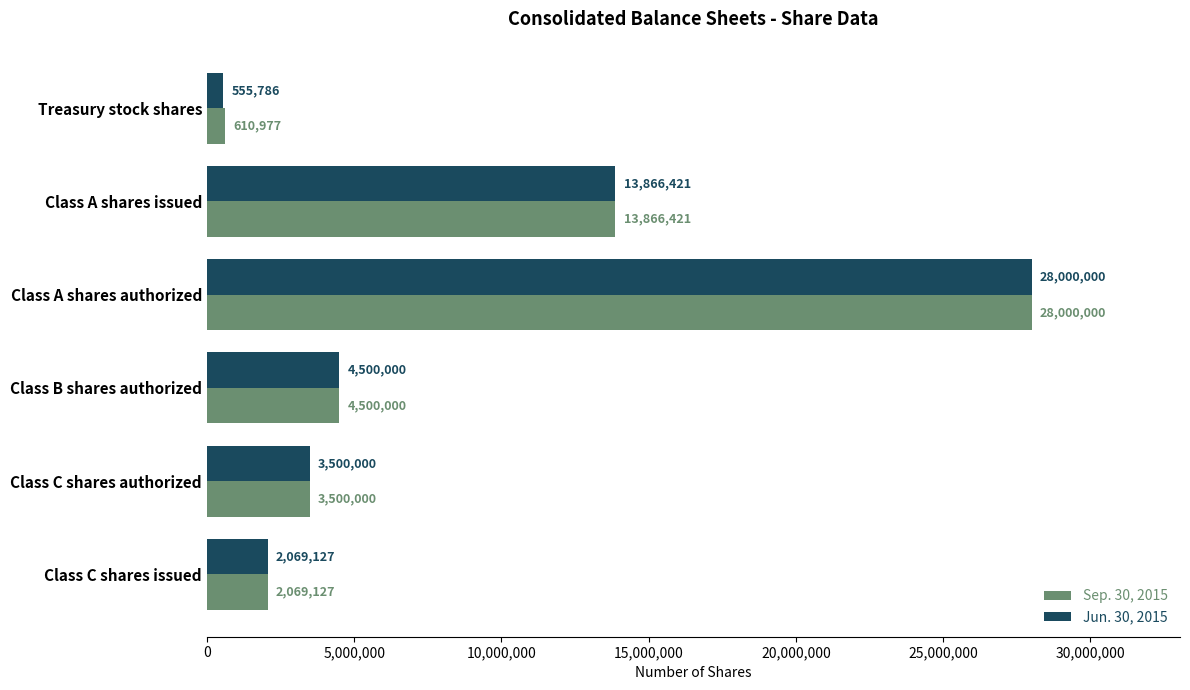

What is the difference between the maximum and second lowest values in the Jun. 30, 2015 series?

25930873